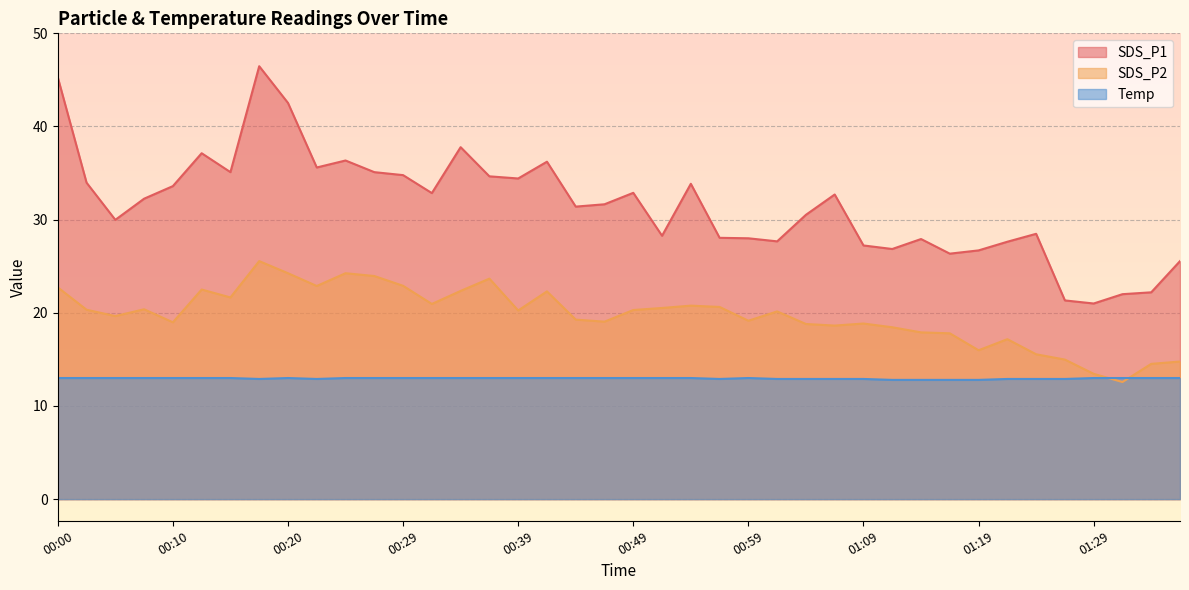

True or false: Temp and SDS_P1 intersect in this chart.

False